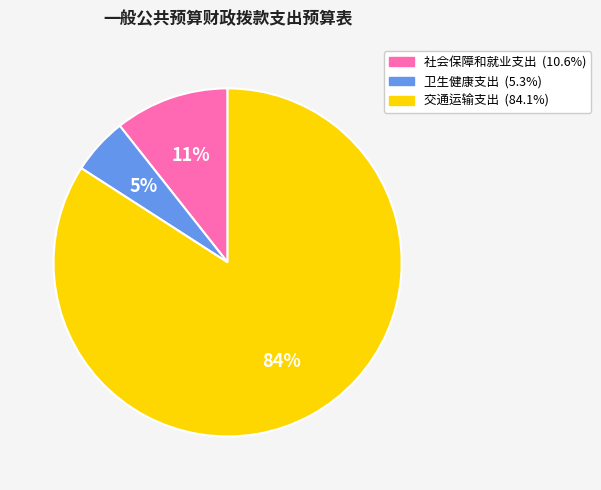

To the nearest percent, what is the combined percentage of 社会保障和就业支出 and 交通运输支出?

95%